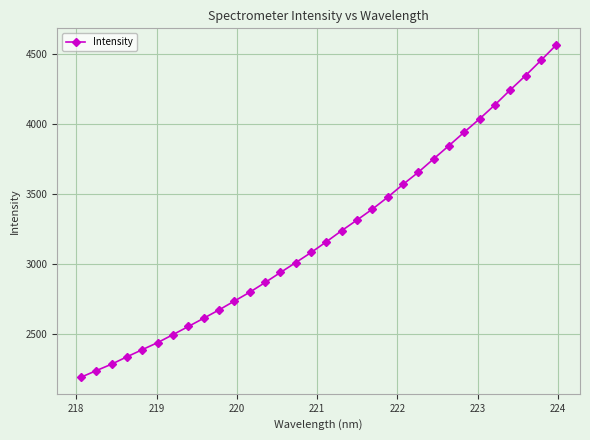

What is the value of the 17th point from the left?

3158.4